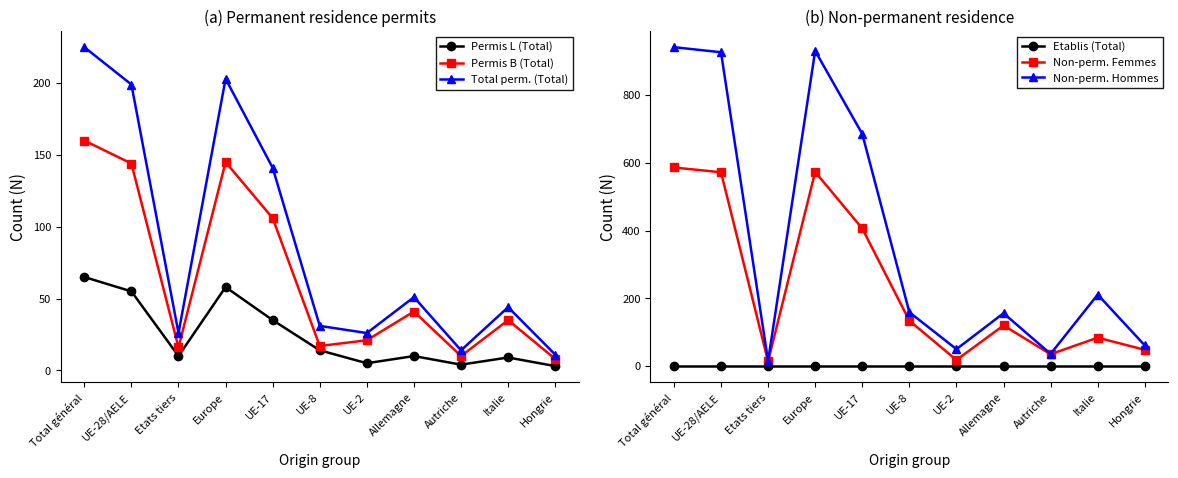

What is the difference between the Permis B (Total) values at UE-2 and Italie?

14